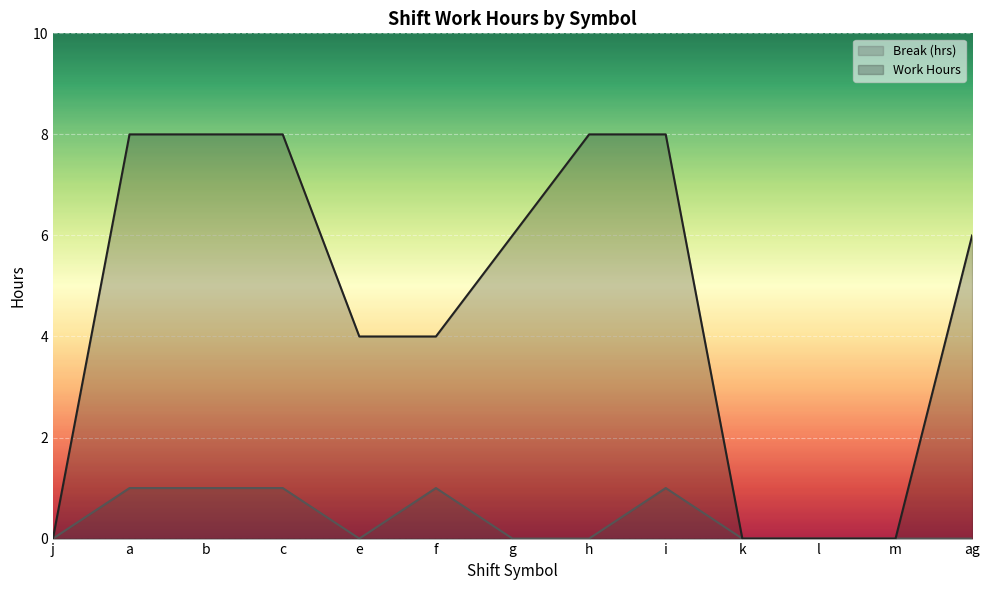

At how many categories does at least one series exceed 2?

9